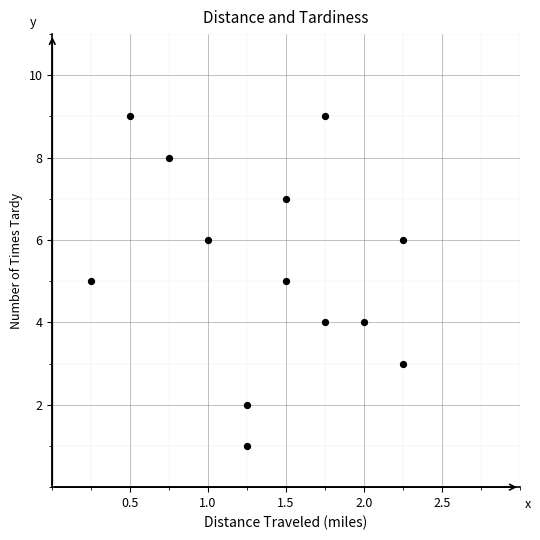

What is the range of Y values (max minus min)?

8